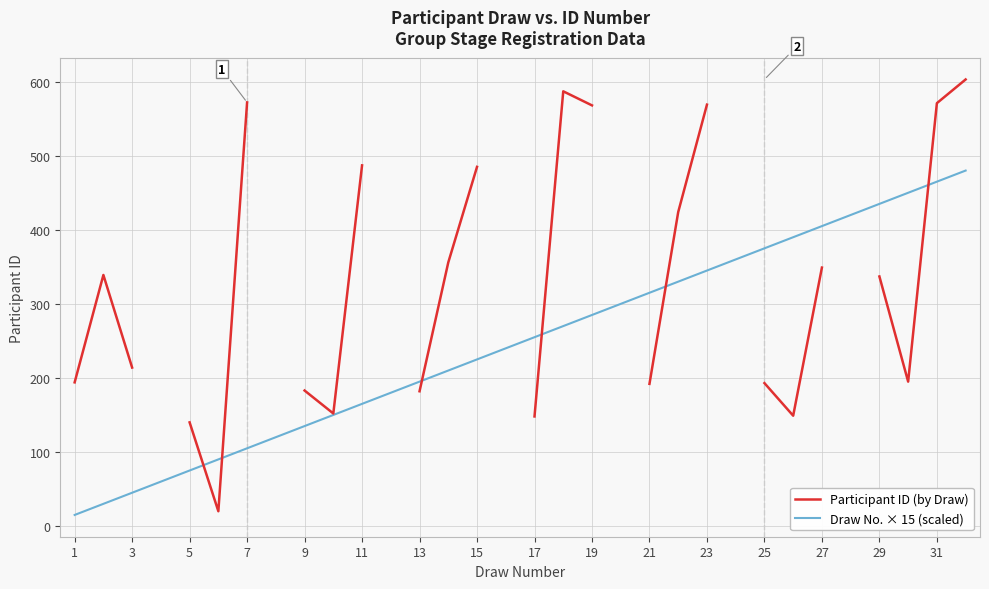

True or false: Draw No. × 15 (scaled) has more than 0 points higher than both neighbors.

False